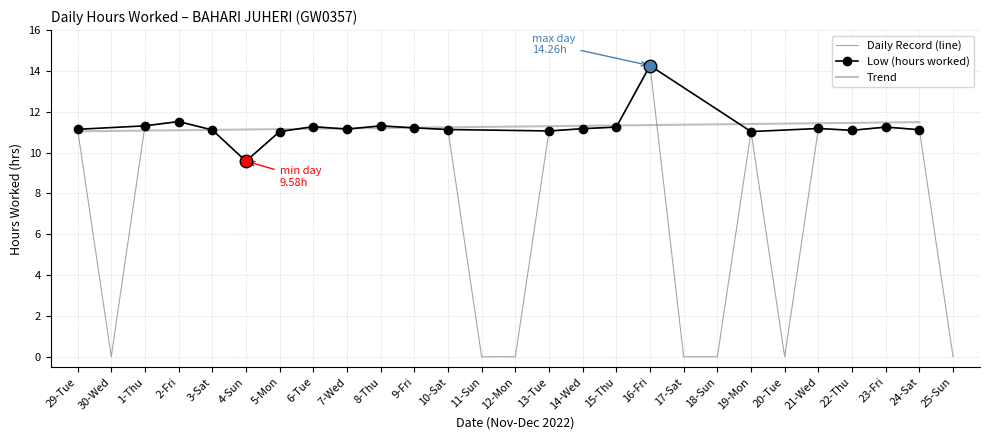

Where does the data first go above 11?

29-Tue